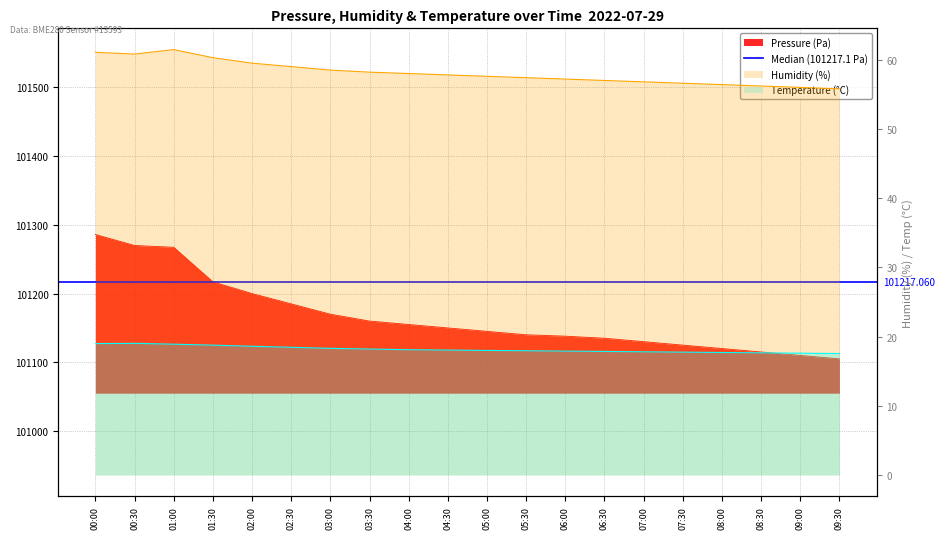

Where does the humidity series first go above 57?

00:00